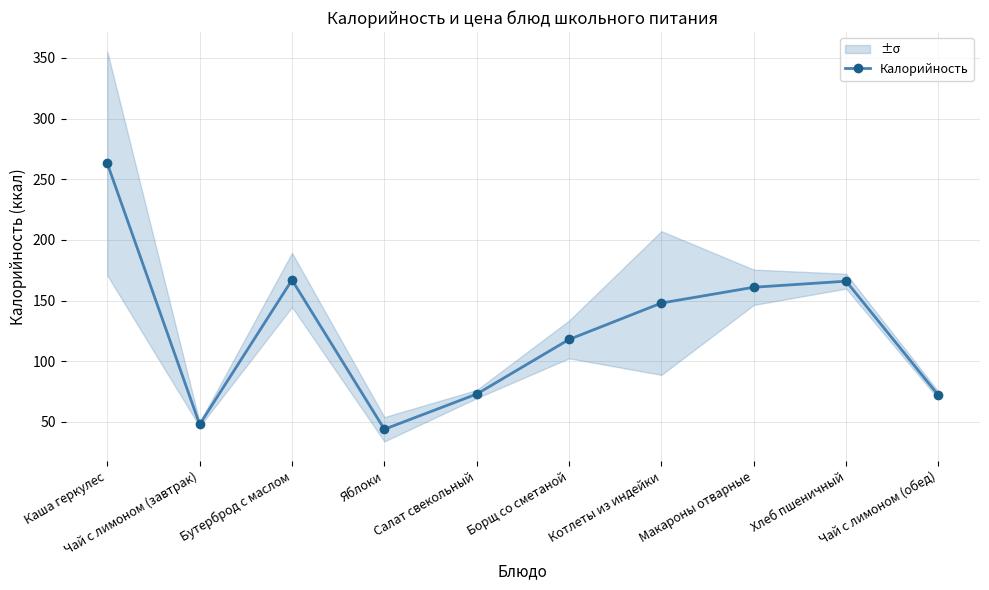

What is the change in value from Каша геркулес to Салат свекольный?

-190